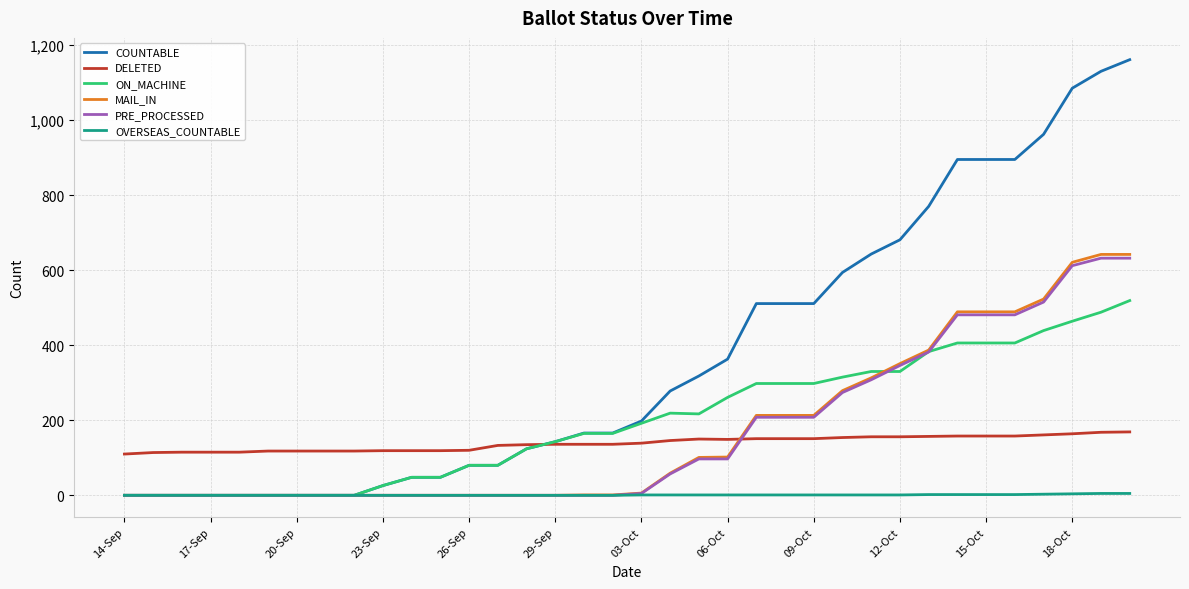

What is the sum of all MAIL_IN values?

6134